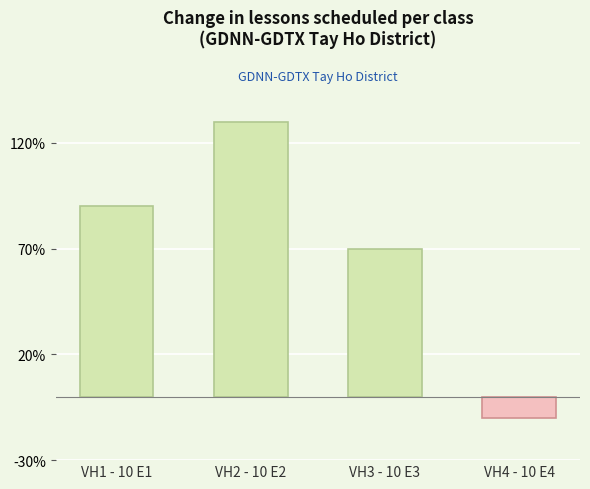

What is the value of the 3rd bar from the left?

70